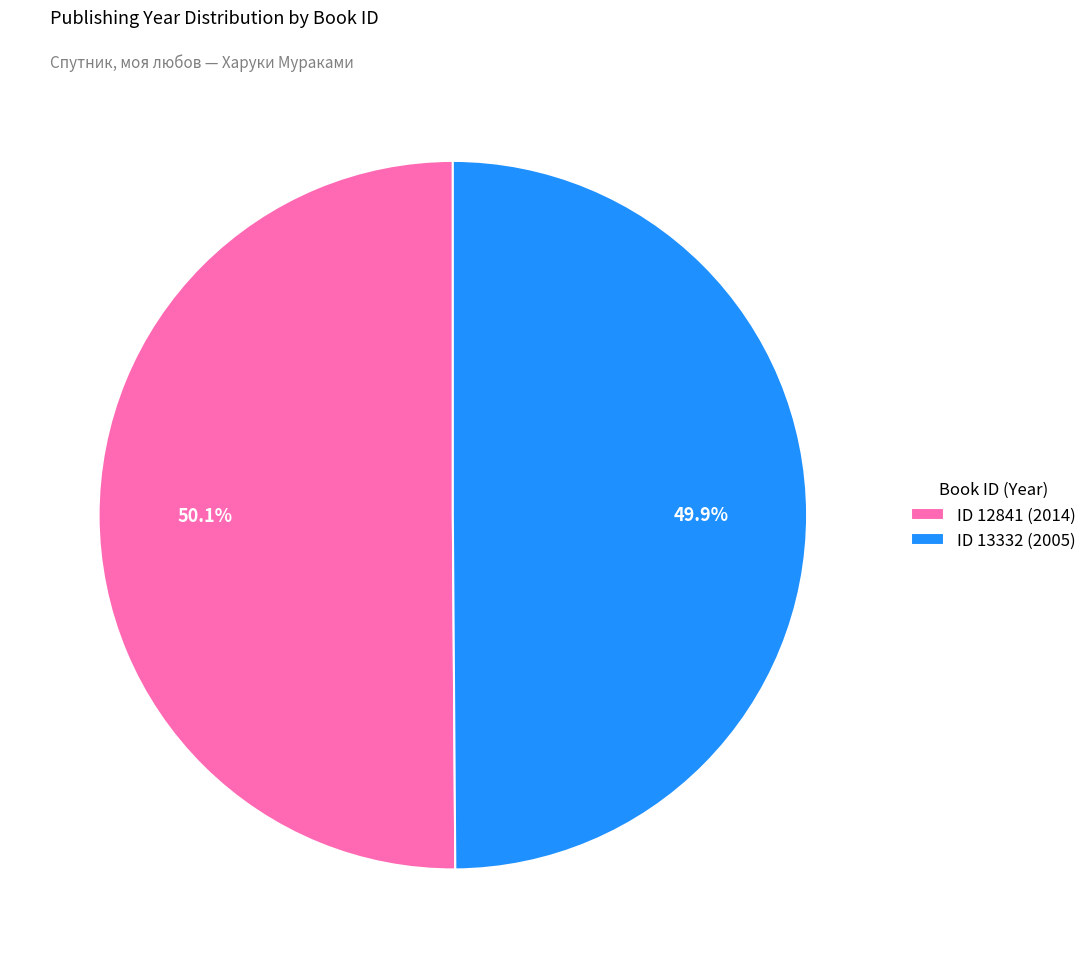

Does any single category account for the majority?

Yes